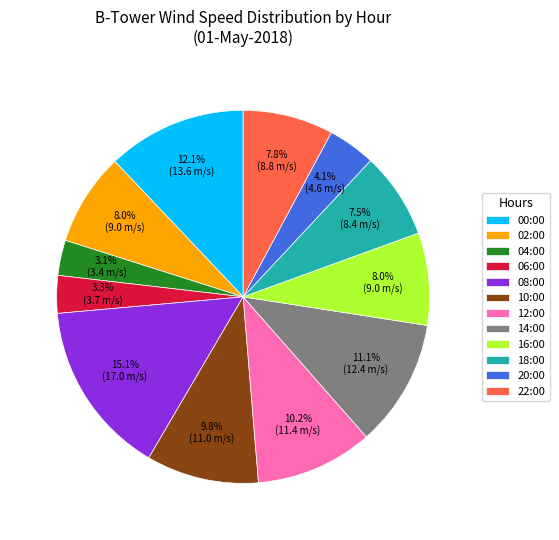

Between 02:00 and 20:00, which is larger?

02:00